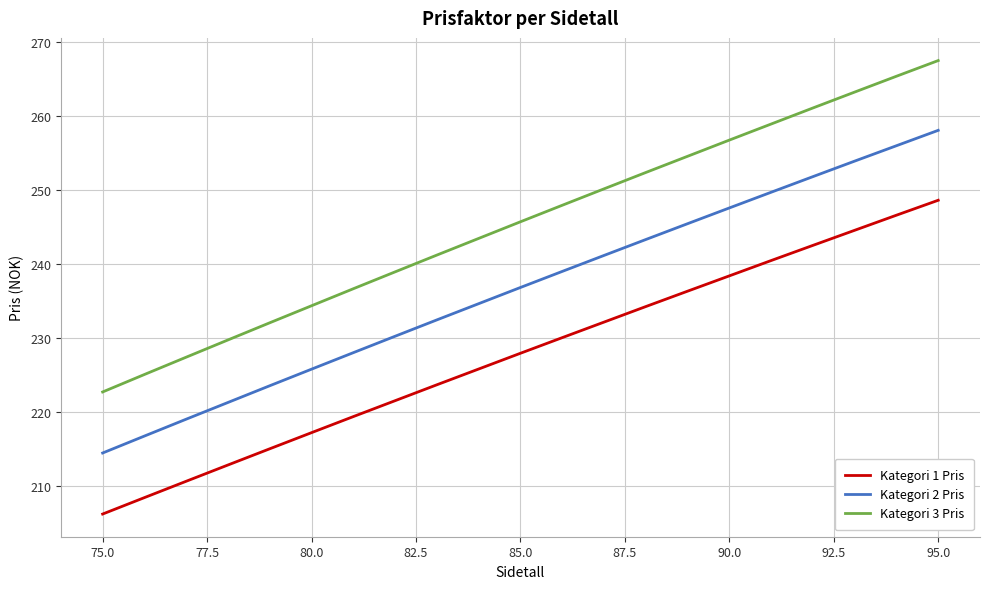

What is the highest value of the Kategori 2 Pris series?

258.1